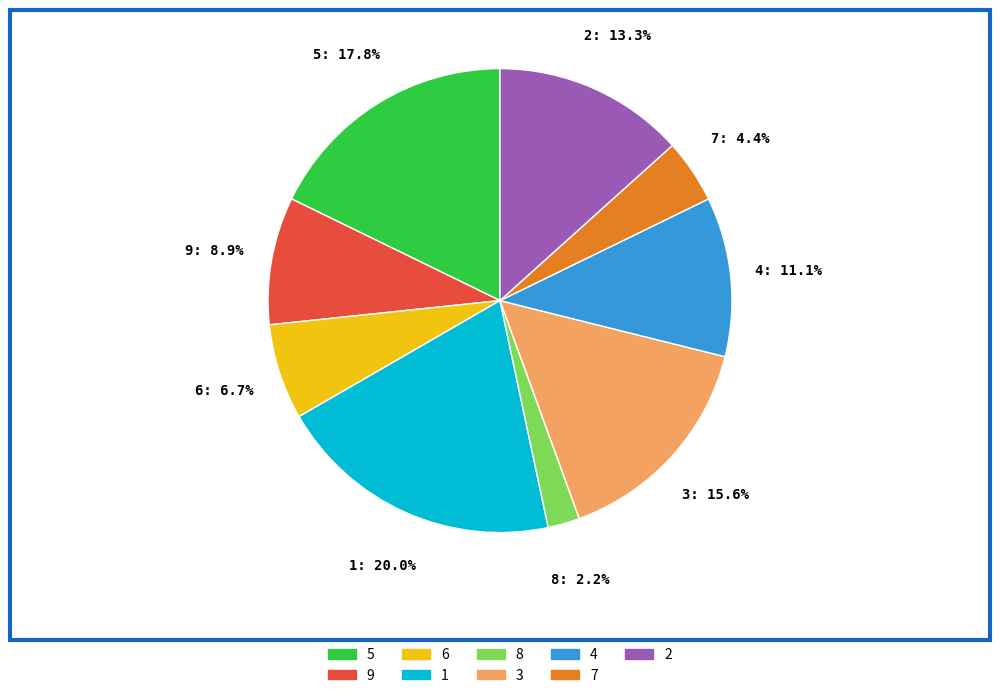

What portion of the pie excludes 1?

80.0%